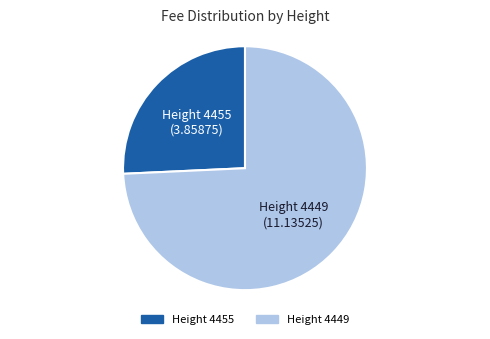

Do Height 4449 and Height 4455 together represent more than half of the pie?

Yes